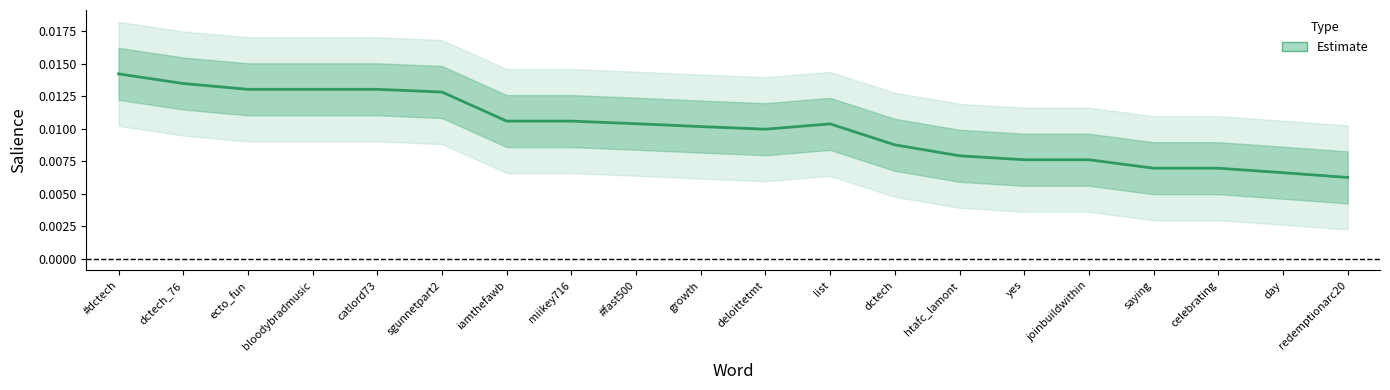

What is the label of the 19th point from the right?

dctech_76